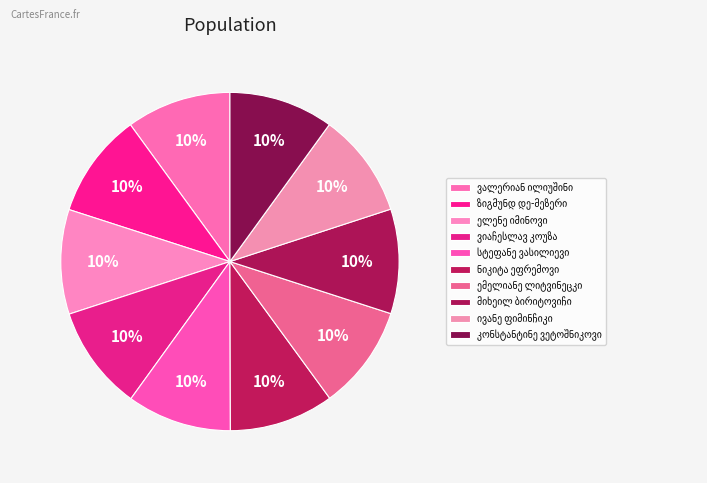

To the nearest percent, what is the average slice percentage?

10%